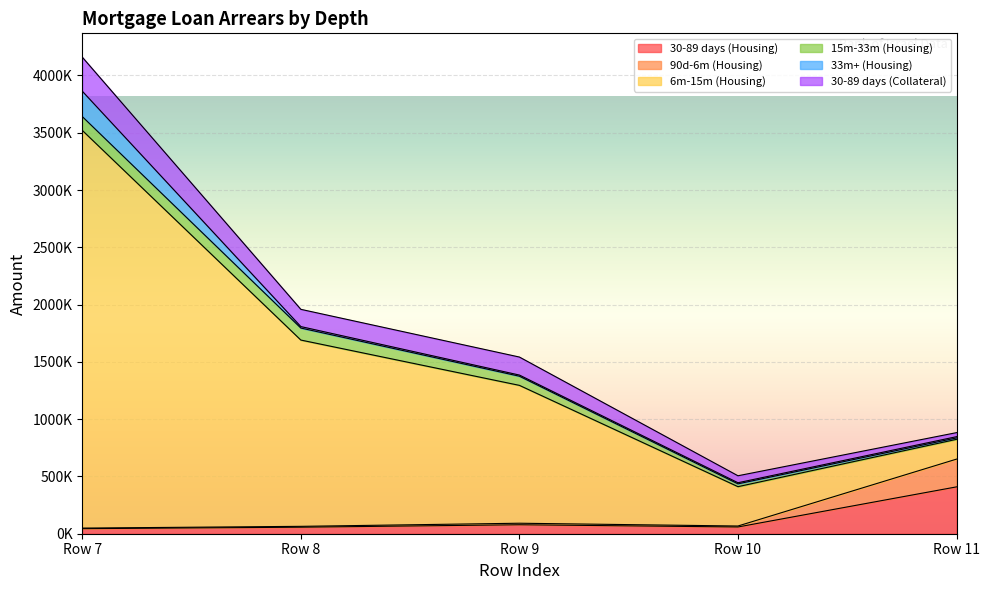

What are all the series names shown in the legend?

30-89 days (Housing), 90d-6m (Housing), 6m-15m (Housing), 15m-33m (Housing), 33m+ (Housing), 30-89 days (Collateral)